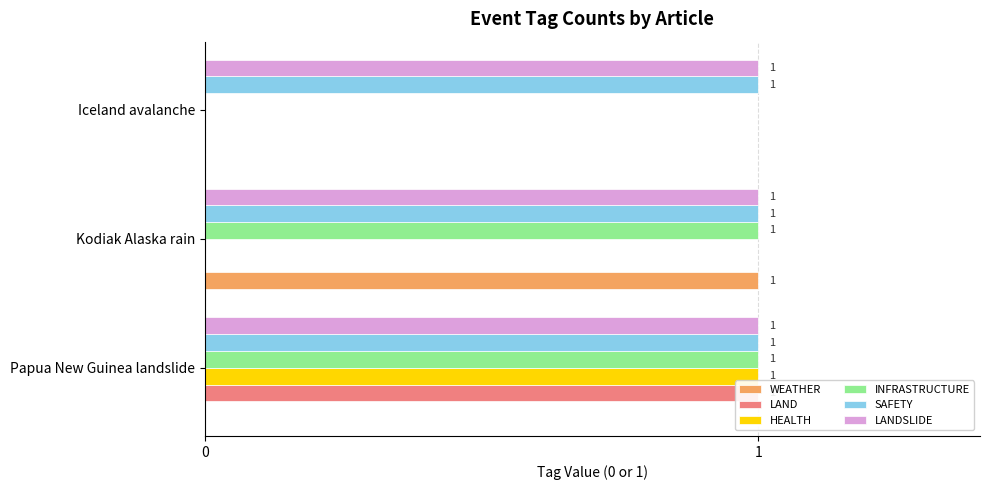

What are all the series names shown in the legend?

WEATHER, LAND, HEALTH, INFRASTRUCTURE, SAFETY, LANDSLIDE